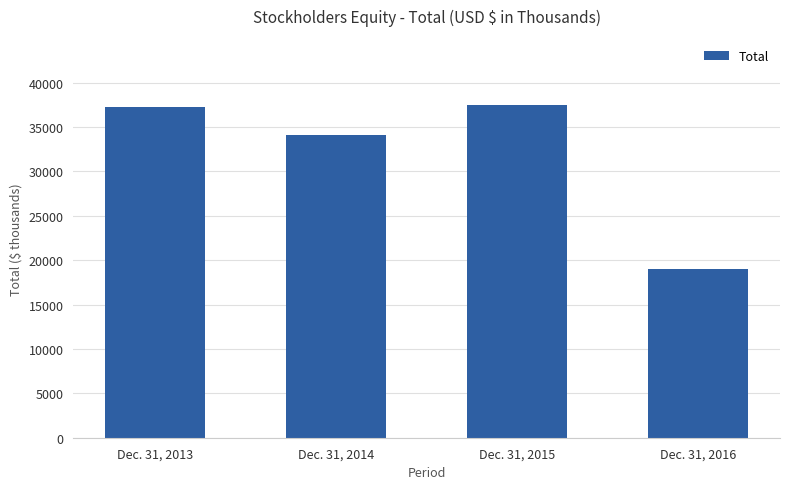

Rank the categories by value from highest to lowest.

Dec. 31, 2015, Dec. 31, 2013, Dec. 31, 2014, Dec. 31, 2016